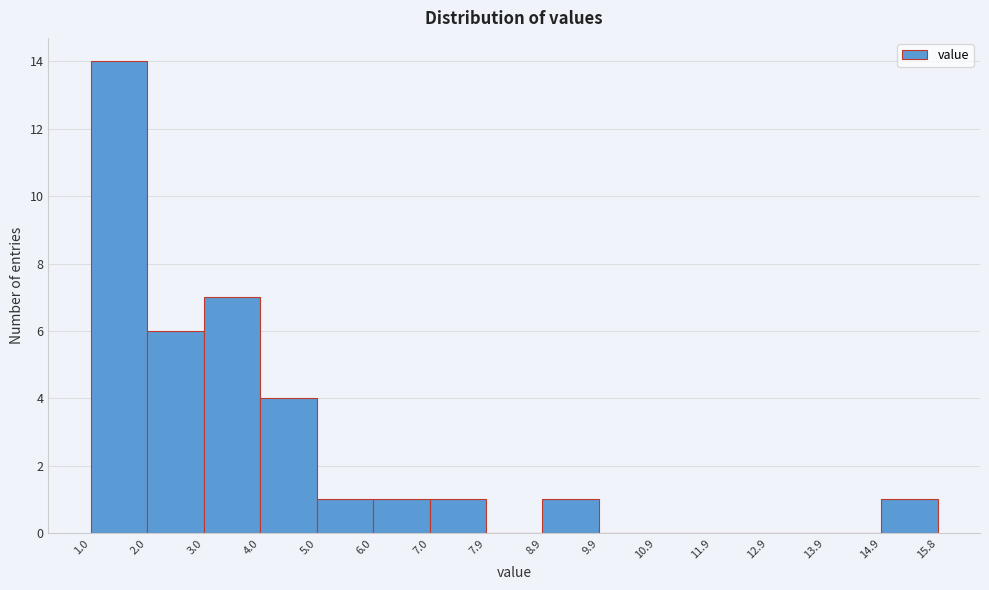

Which range on the x-axis has the tallest bar?

1.0 to 2.0